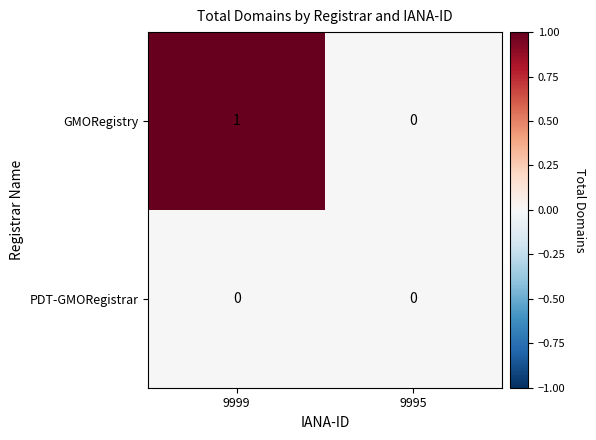

Rank the series by their average value, from lowest to highest.

PDT-GMORegistrar, GMORegistry